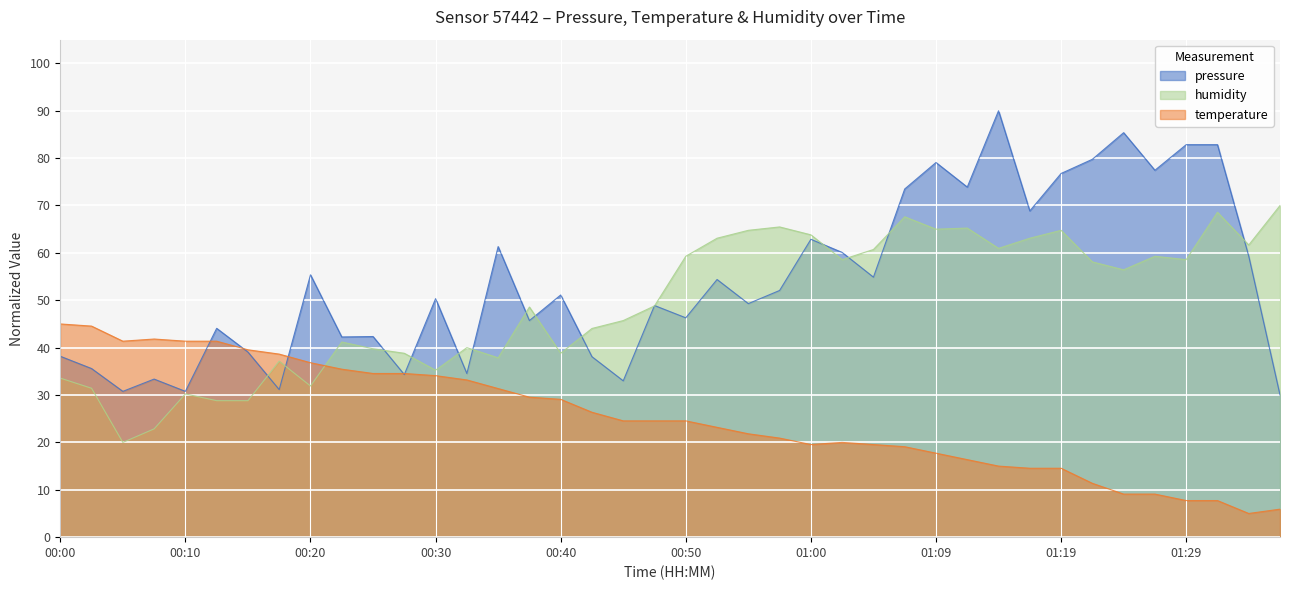

Reading right to left, extract all data points from this chart.

pressure: 30.0	59.3	82.8	82.8	77.4	85.4	79.8	76.8	68.9	90.0	73.9	79.1	73.5	54.9	60.1	62.9	52.1	49.3	54.4	46.3	48.9	33.0	38.1	51.1	45.7	61.3	34.5	50.3	34.3	42.3	42.3	55.4	31.1	39.1	44.1	30.8	33.4	30.8	35.6	38.2
temperature: 5.9	5.0	7.7	7.7	9.1	9.1	11.4	14.5	14.5	15.0	16.4	17.7	19.1	19.5	20.0	19.5	20.9	21.8	23.2	24.5	24.5	24.5	26.4	29.1	29.5	31.4	33.2	34.1	34.5	34.5	35.5	36.8	38.6	39.5	41.4	41.4	41.8	41.4	44.5	45.0
humidity: 70.0	61.7	68.6	58.6	59.3	56.4	58.1	64.8	63.1	61.0	65.2	65.0	67.6	60.7	58.6	63.8	65.5	64.8	63.1	59.3	48.8	45.7	44.0	38.8	48.6	37.9	40.0	35.2	38.8	39.8	41.2	31.9	37.1	28.8	28.8	30.2	22.9	20.0	31.4	33.6